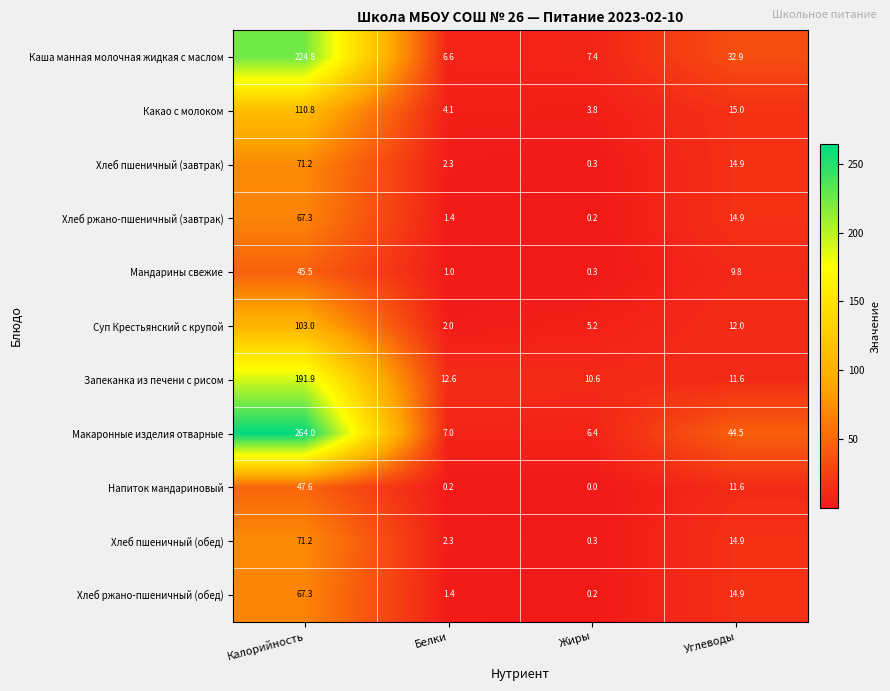

At which label does Какао с молоком first exceed 15?

Калорийность